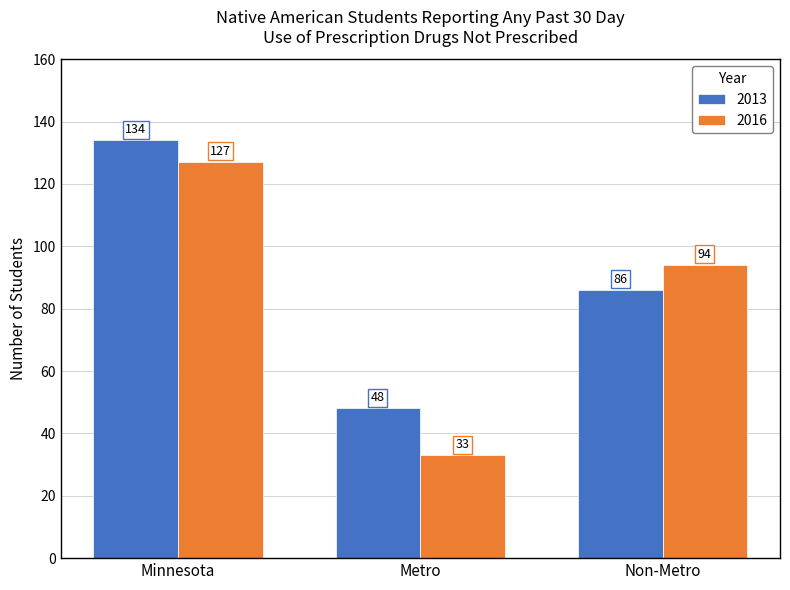

At which category does the chart reach its minimum across all series?

Metro